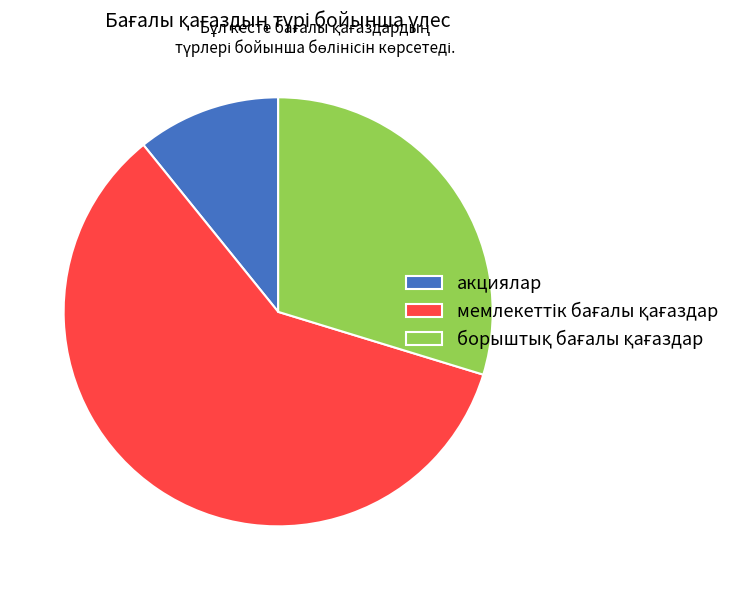

Which category has the smallest portion of the pie?

акциялар